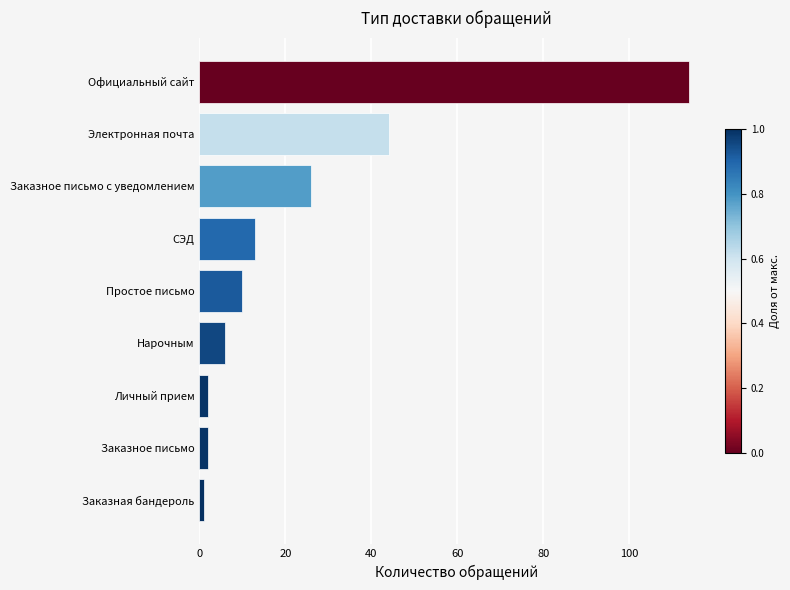

Between Заказное письмо с уведомлением and СЭД, which is larger?

Заказное письмо с уведомлением